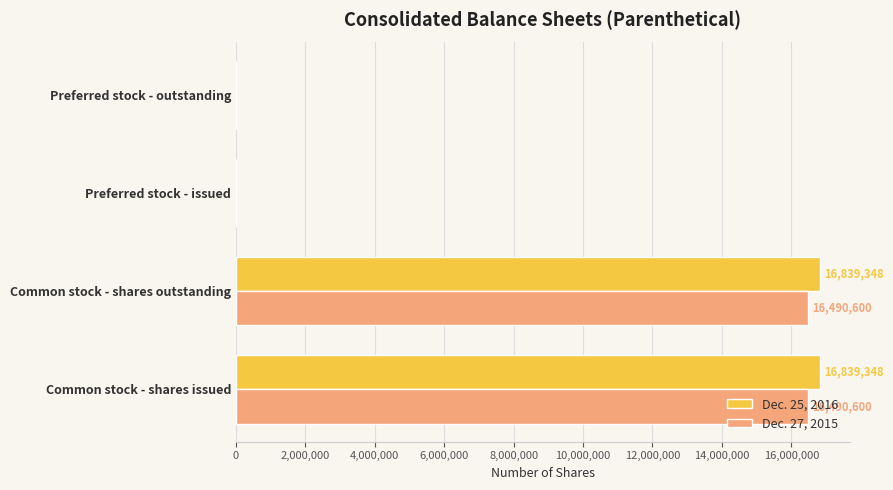

Which series has the largest total across all categories?

Dec. 25, 2016